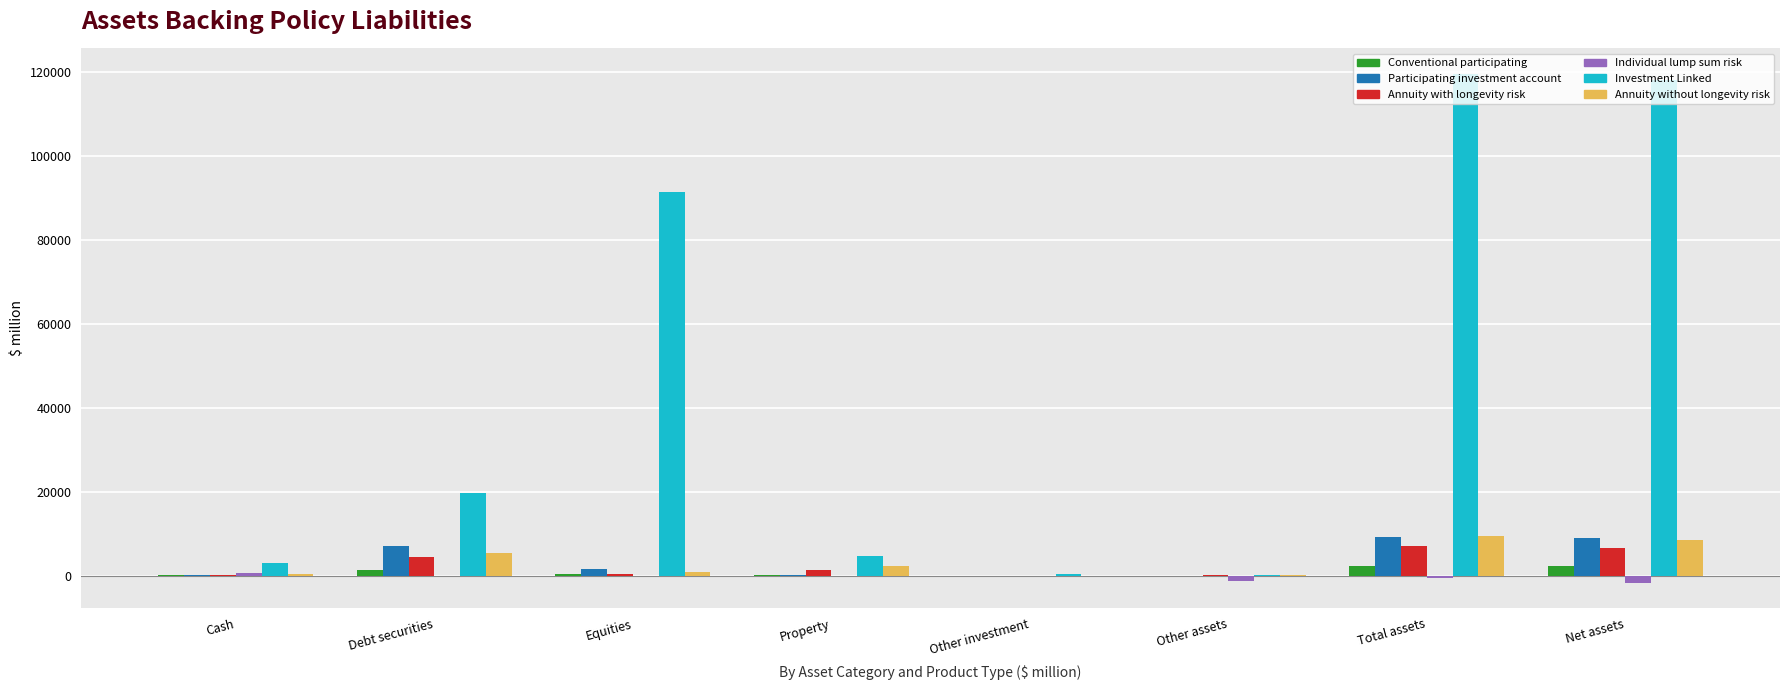

Where does the Conventional participating series first go above 548?

Debt securities